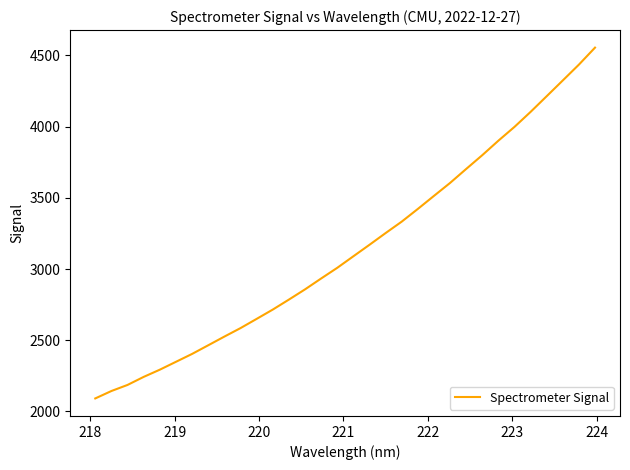

What is the smallest value displayed?

2091.5